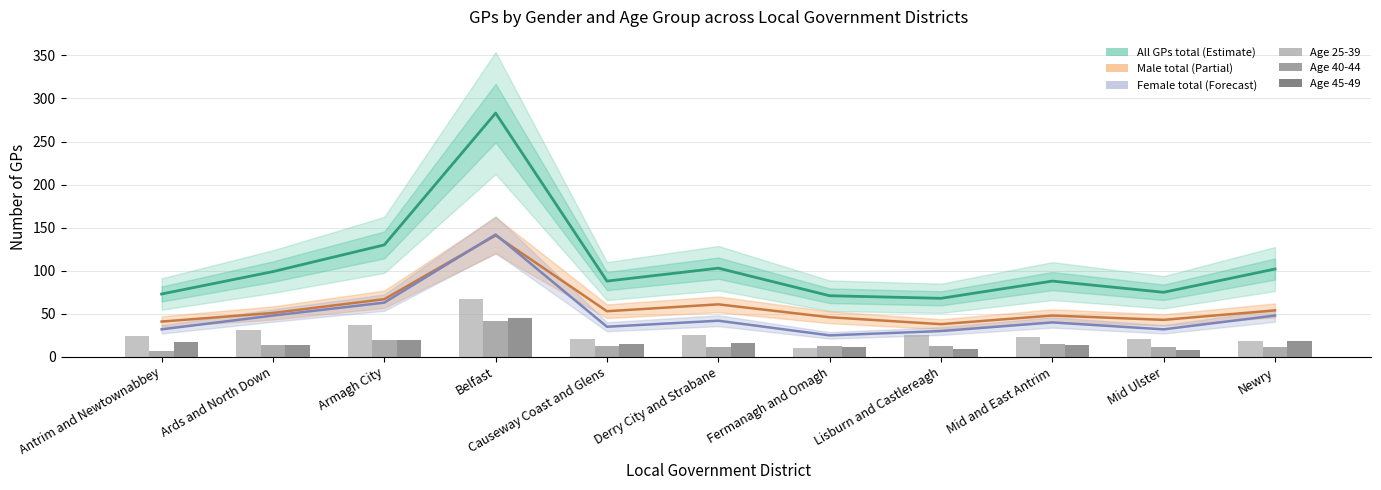

What is the value of the All GPs total bar at the 7th from the left?

71